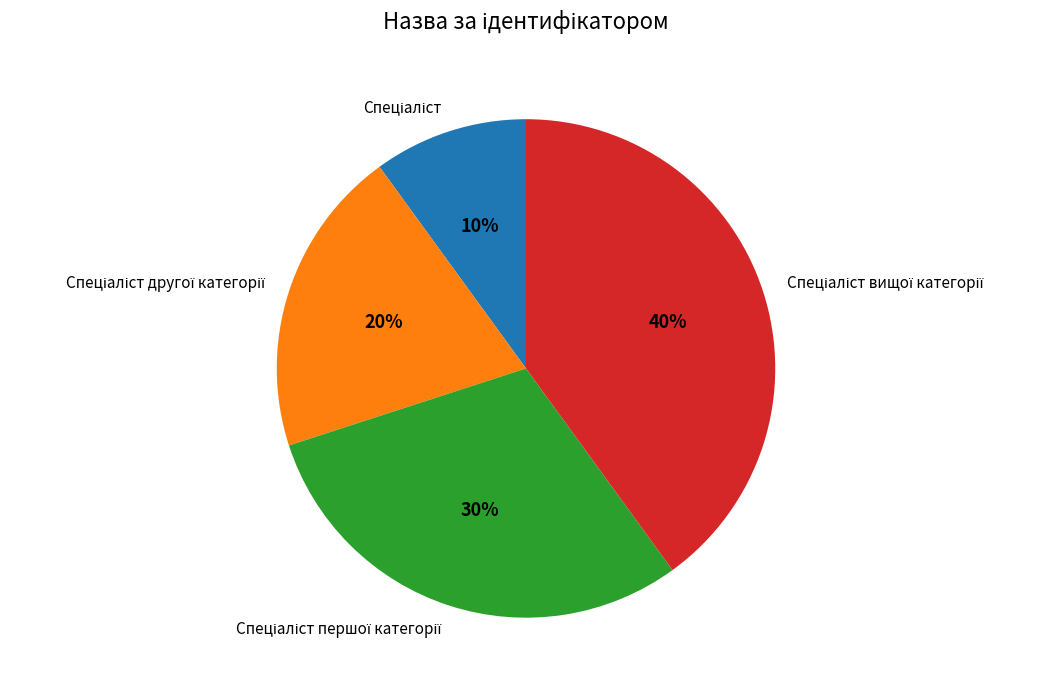

To the nearest percent, what is the average slice percentage?

25%